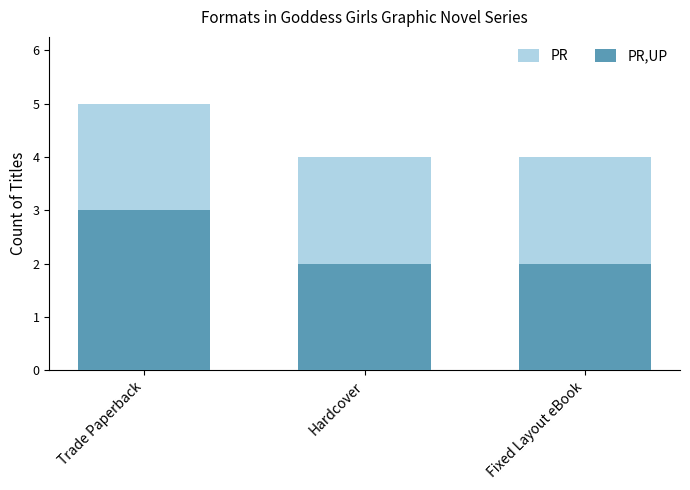

What position from the left is Fixed Layout eBook?

3